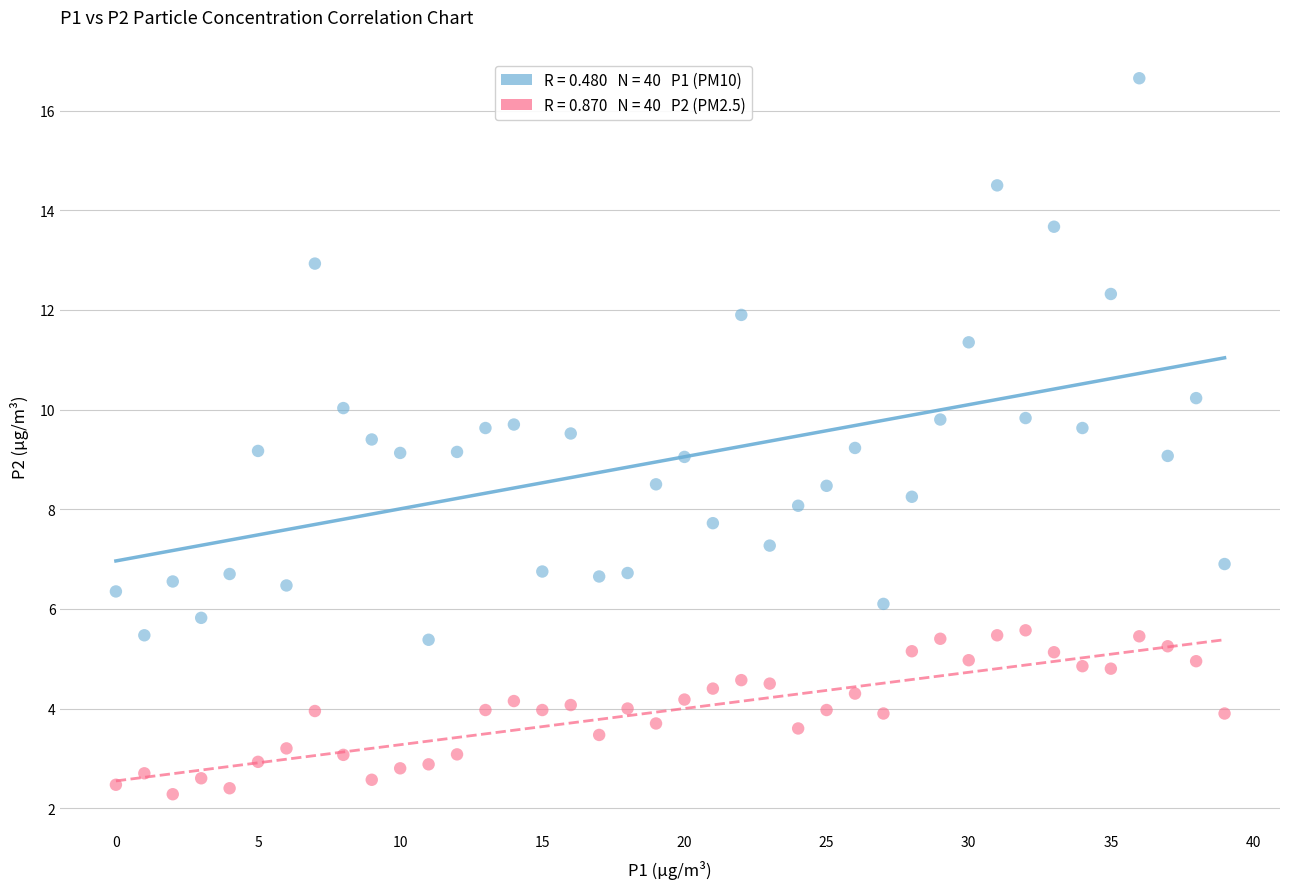

Across all data points, what is the range of Y values (max minus min)?

14.4